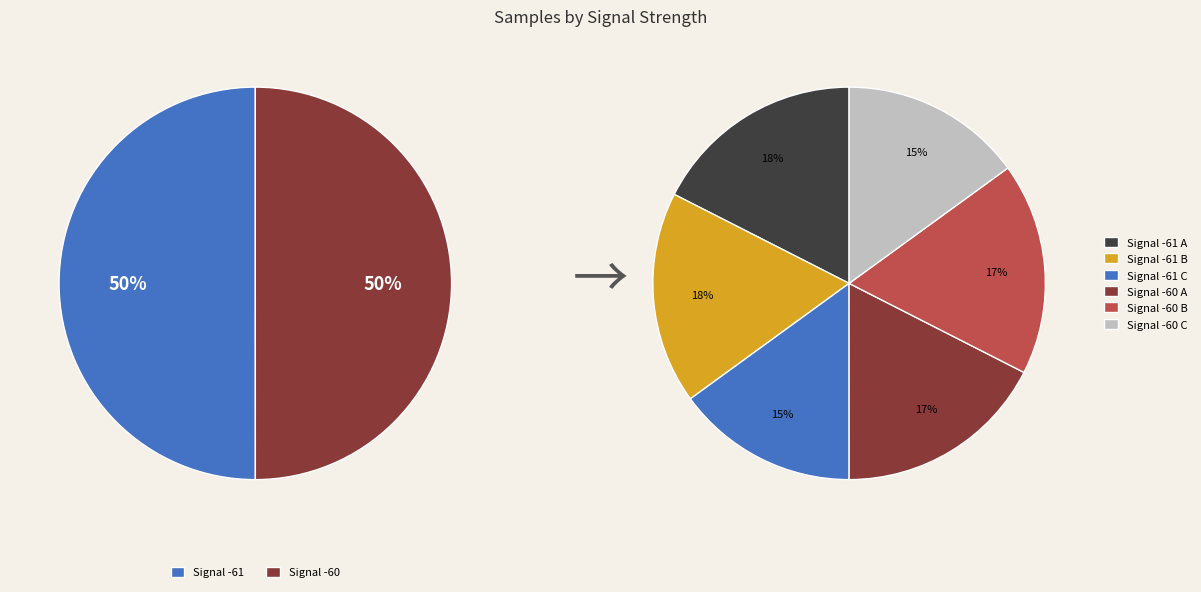

Combined, do 12 and 27 account for over 50%?

No